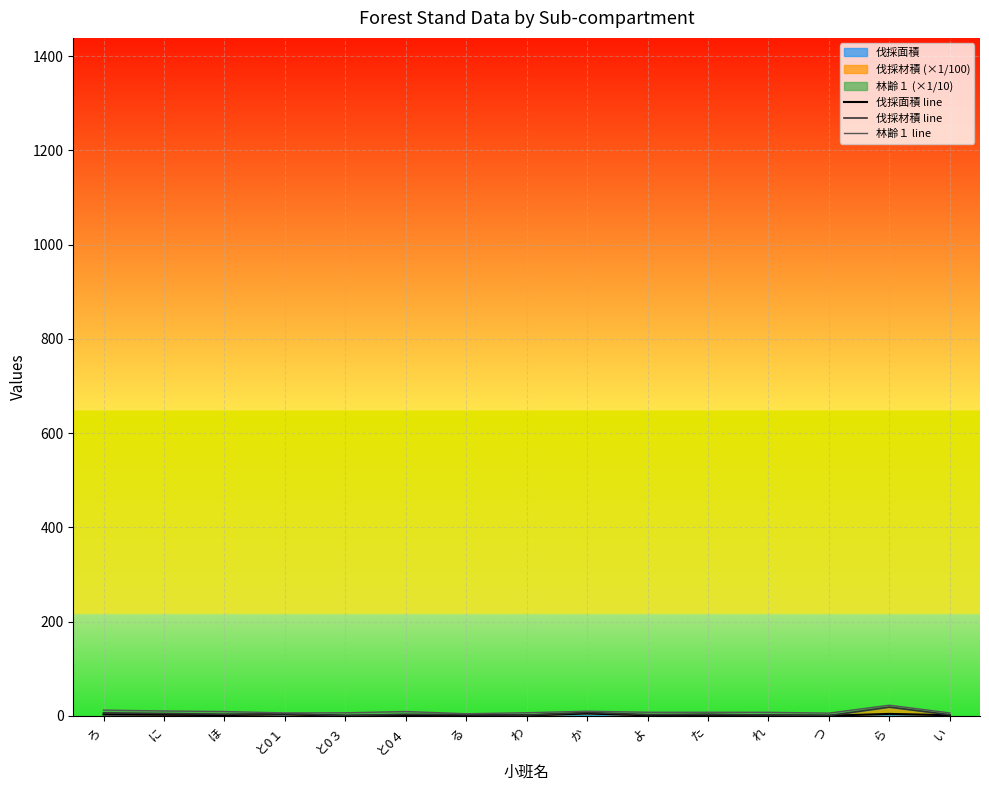

The 林齢１ line series shows 2.3 at い. True or false?

False